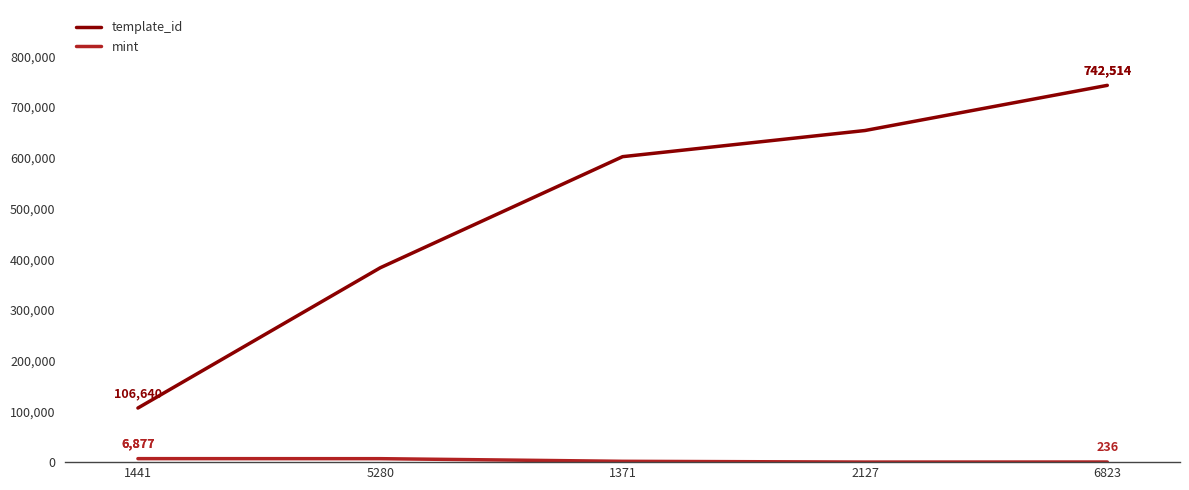

Which category has the lowest value across all series?

2127